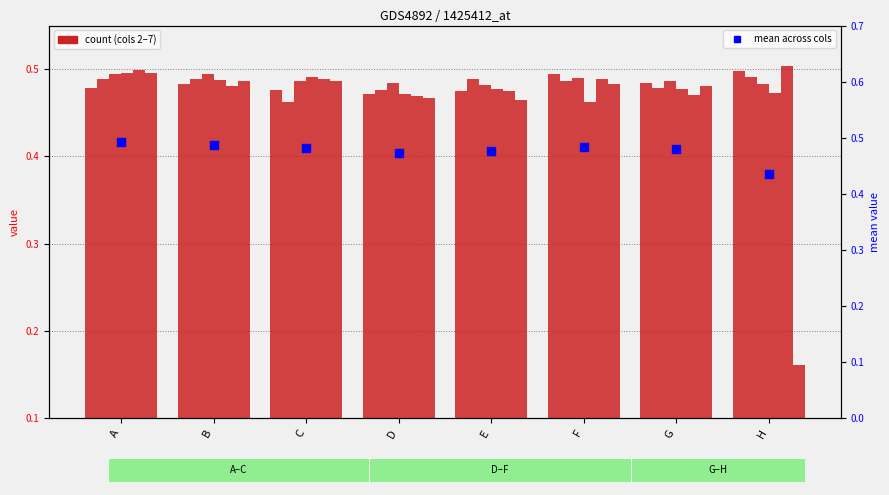

Which series contains the highest Y value?

col6